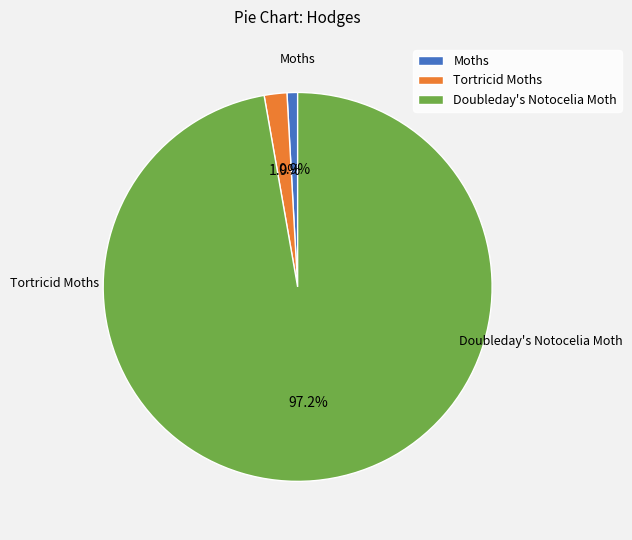

What is the total percentage of Doubleday's Notocelia Moth and Moths?

98.1%